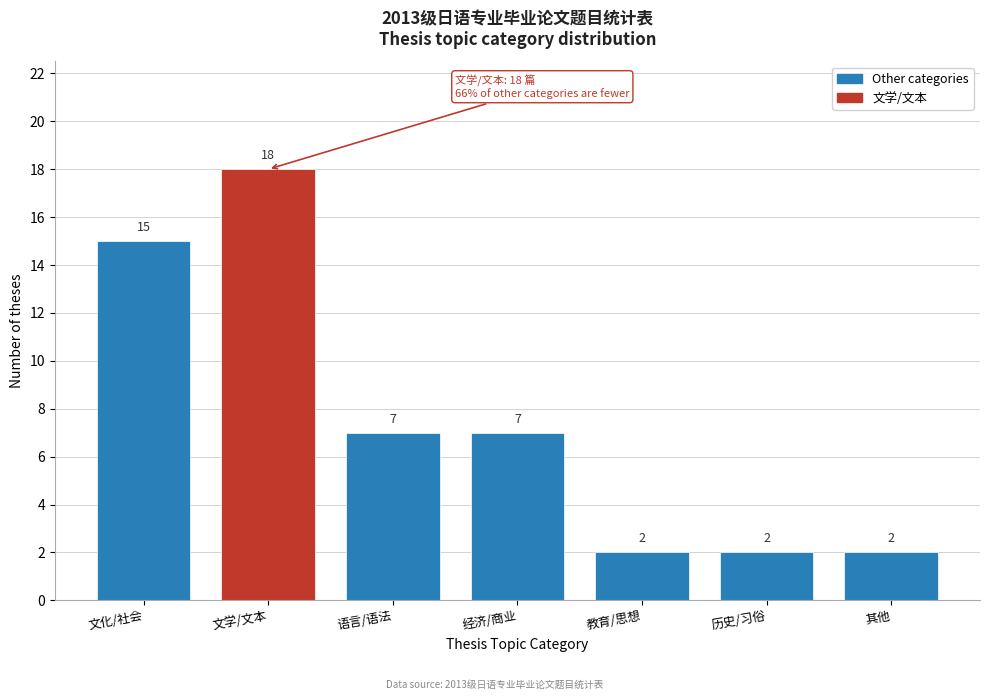

Reading left to right, transcribe all the data shown in this chart.

文化/社会=15	文学/文本=18	语言/语法=7	经济/商业=7	教育/思想=2	历史/习俗=2	其他=2